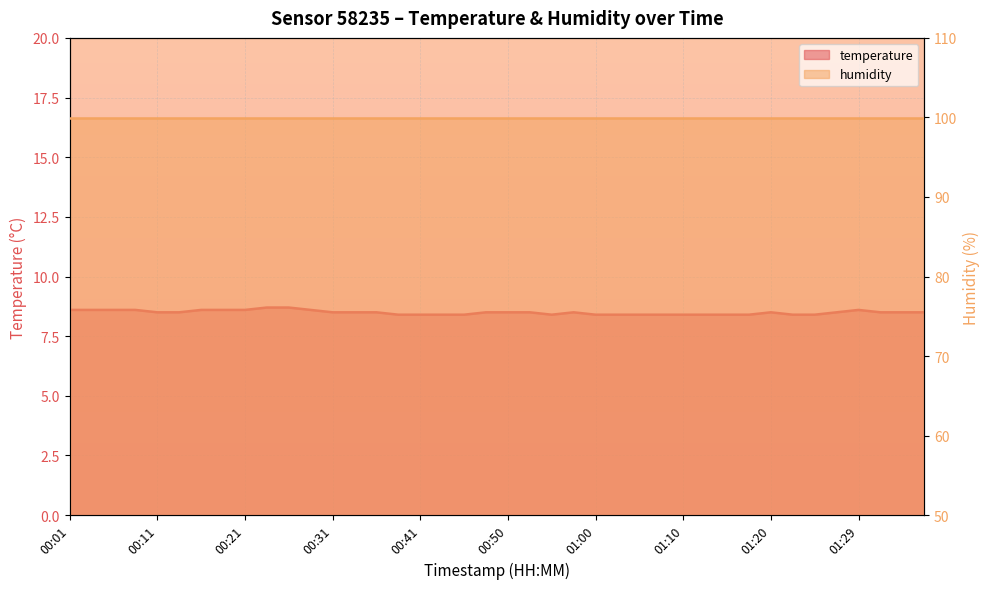

Is it true that the value at 00:01 is 8.6?

True